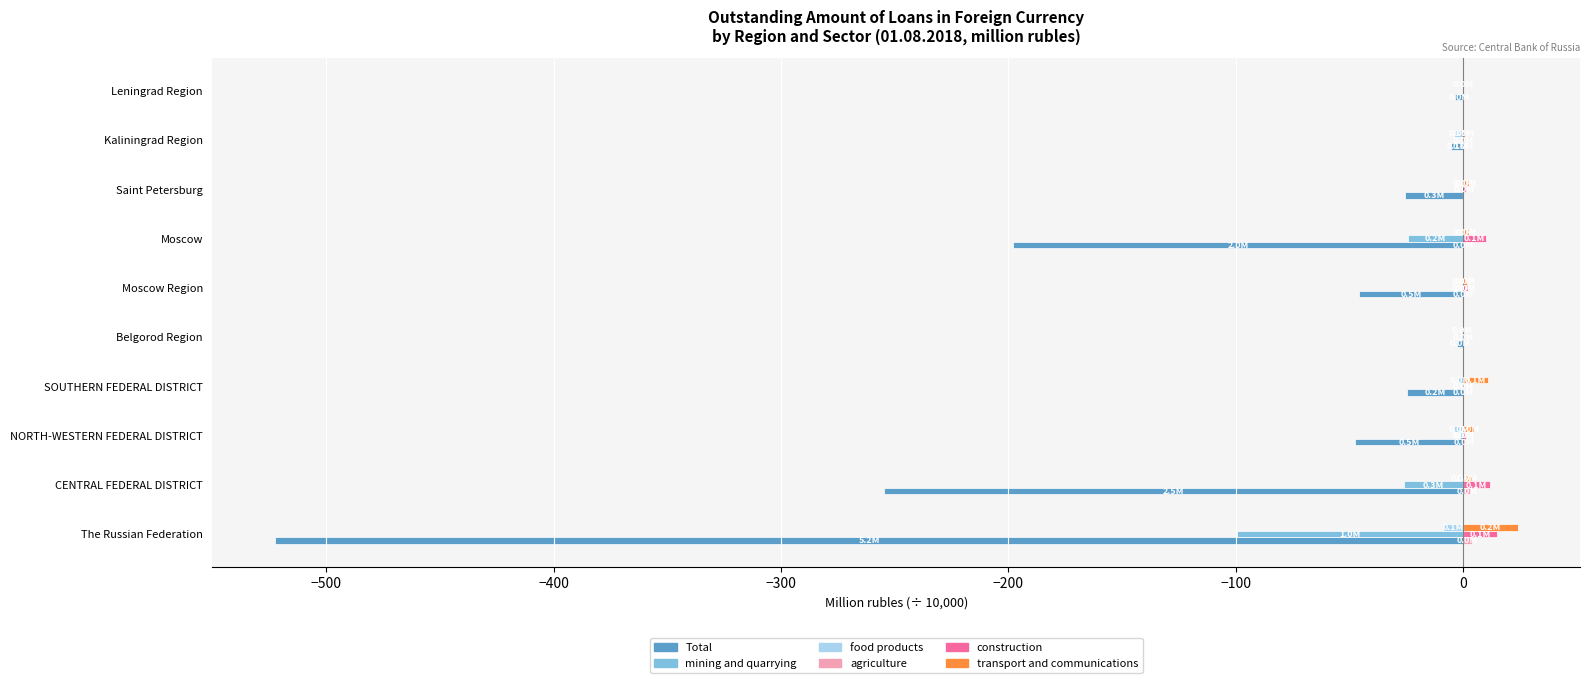

Is it true that construction equals 0.0 at Belgorod Region?

True